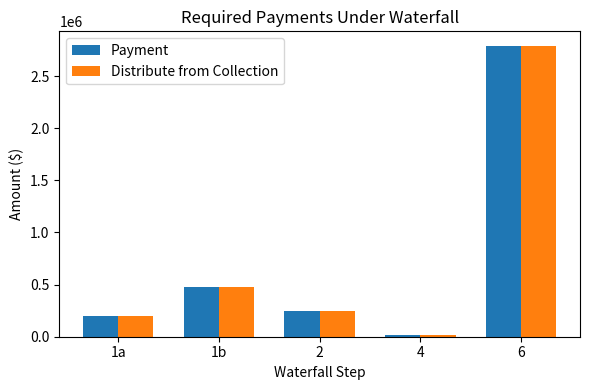

What is the maximum value for Payment?

2790562.8